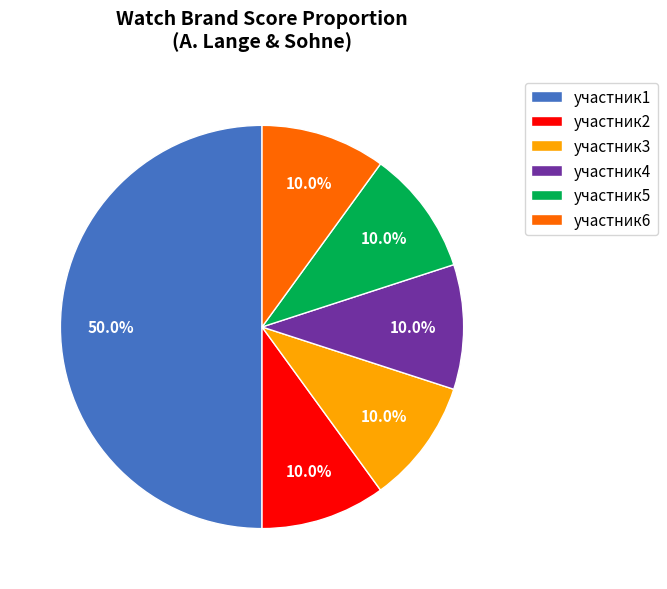

Which slice is the largest?

участник1